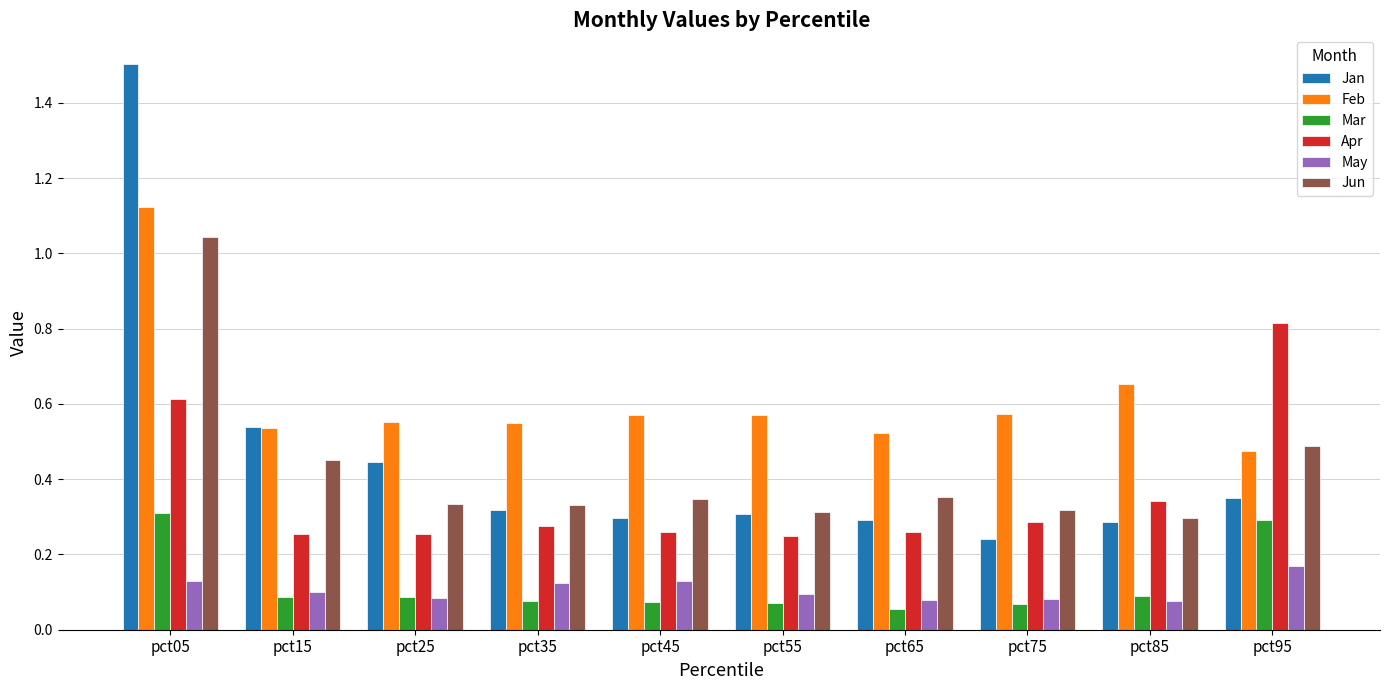

What is the total value across all series at pct35?

1.7